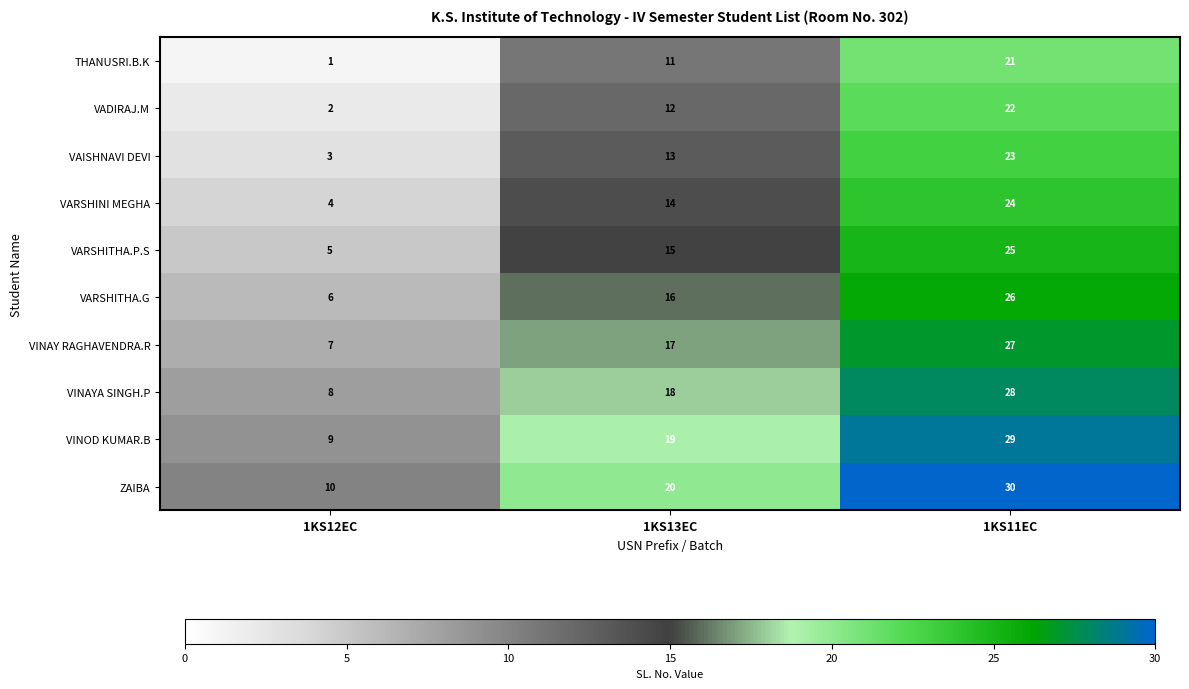

Reading right to left, what are all the values shown in this chart?

THANUSRI.B.K: 1KS11EC=21	1KS13EC=11	1KS12EC=1
VADIRAJ.M: 1KS11EC=22	1KS13EC=12	1KS12EC=2
VAISHNAVI DEVI: 1KS11EC=23	1KS13EC=13	1KS12EC=3
VARSHINI MEGHA: 1KS11EC=24	1KS13EC=14	1KS12EC=4
VARSHITHA.P.S: 1KS11EC=25	1KS13EC=15	1KS12EC=5
VARSHITHA.G: 1KS11EC=26	1KS13EC=16	1KS12EC=6
VINAY RAGHAVENDRA.R: 1KS11EC=27	1KS13EC=17	1KS12EC=7
VINAYA SINGH.P: 1KS11EC=28	1KS13EC=18	1KS12EC=8
VINOD KUMAR.B: 1KS11EC=29	1KS13EC=19	1KS12EC=9
ZAIBA: 1KS11EC=30	1KS13EC=20	1KS12EC=10